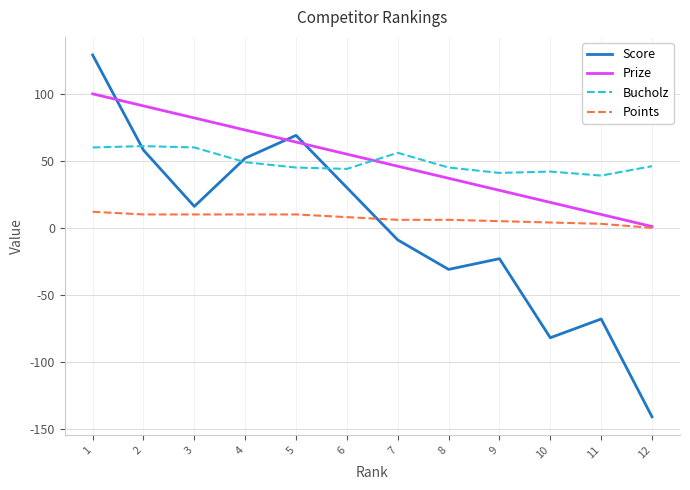

At 8, list the series in order from smallest to largest.

Score, Points, Prize, Bucholz